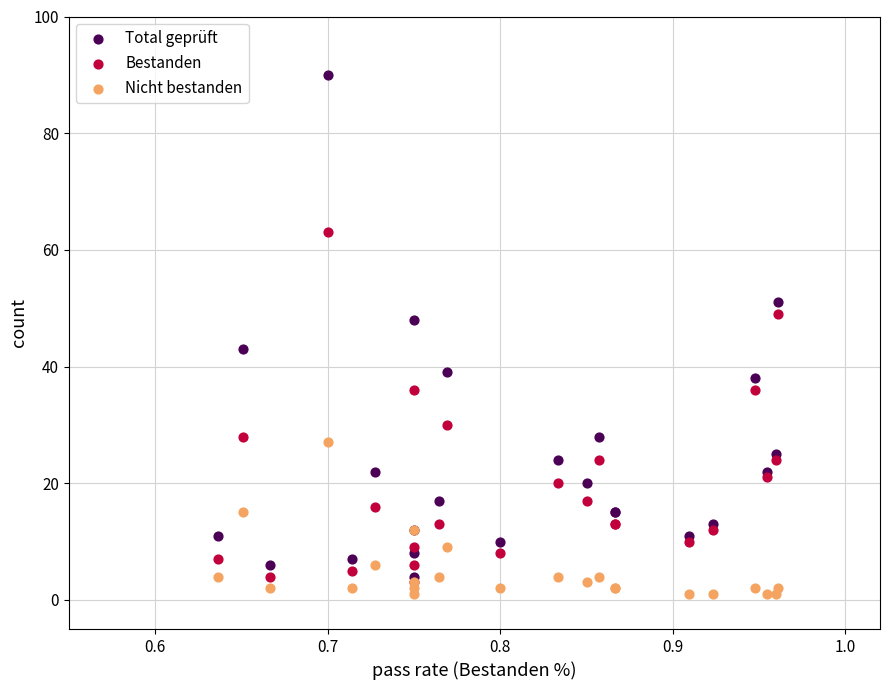

What are all the series names shown in the legend?

Total geprüft, Bestanden, Nicht bestanden